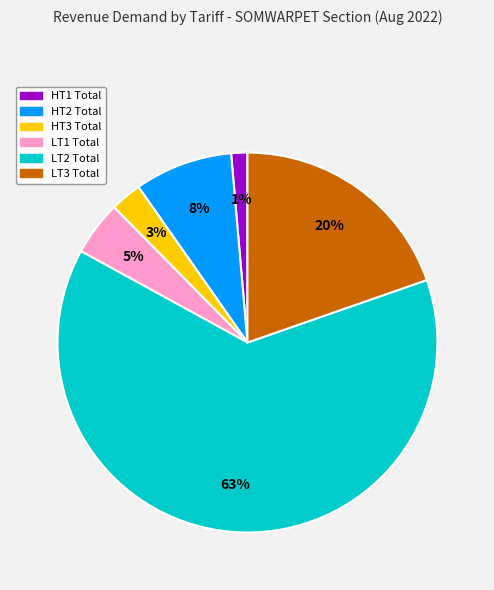

To the nearest percent, what is the difference between the largest and smallest slice percentages?

62%